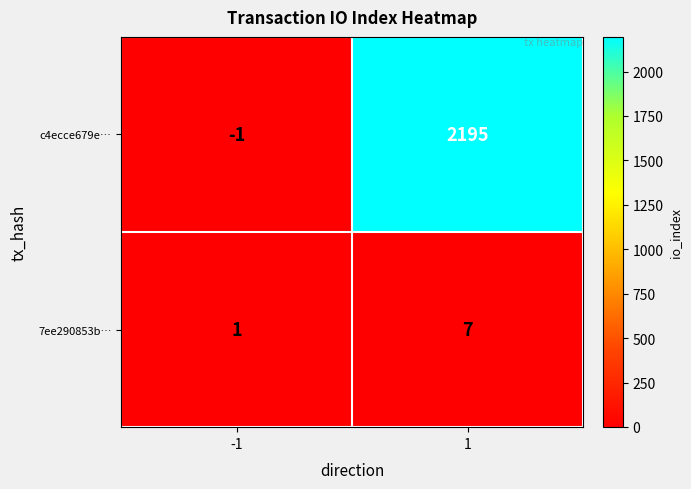

What is the average value of the 7ee290853b… series?

4